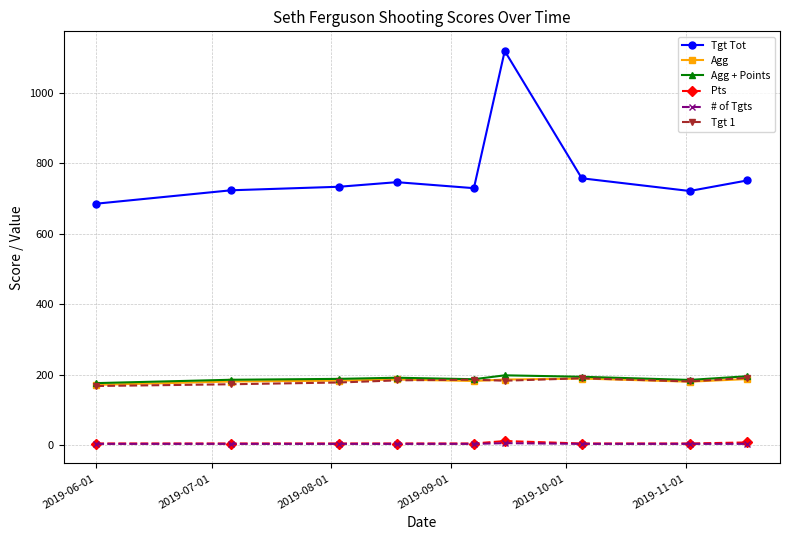

Which series has the largest total across all categories?

Tgt Tot